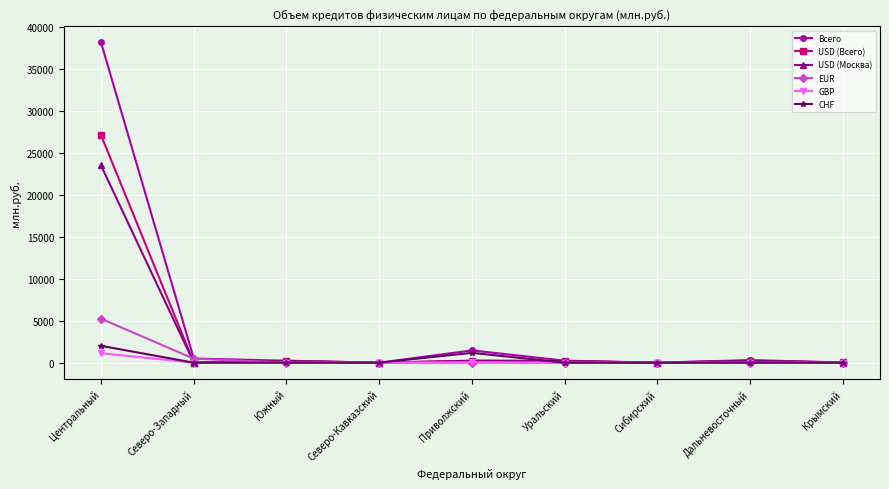

At which category is the sum across all series the highest?

Центральный